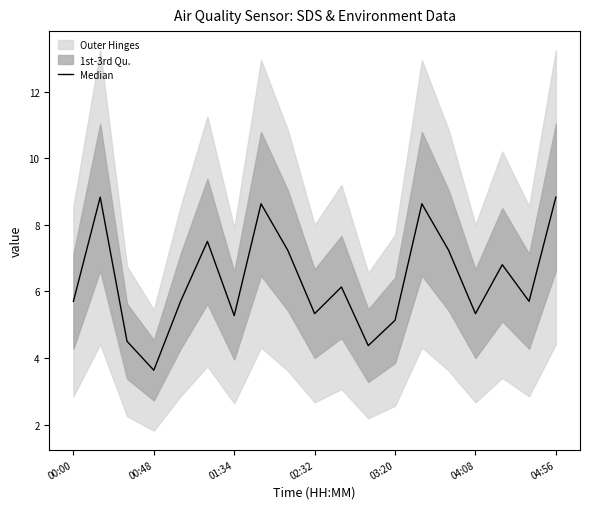

What is the value of the 1st point from the left?

5.7